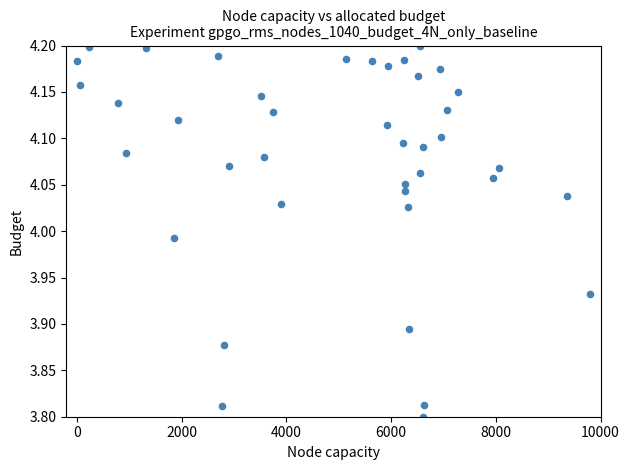

What is the range of Y values (max minus min)?

0.4